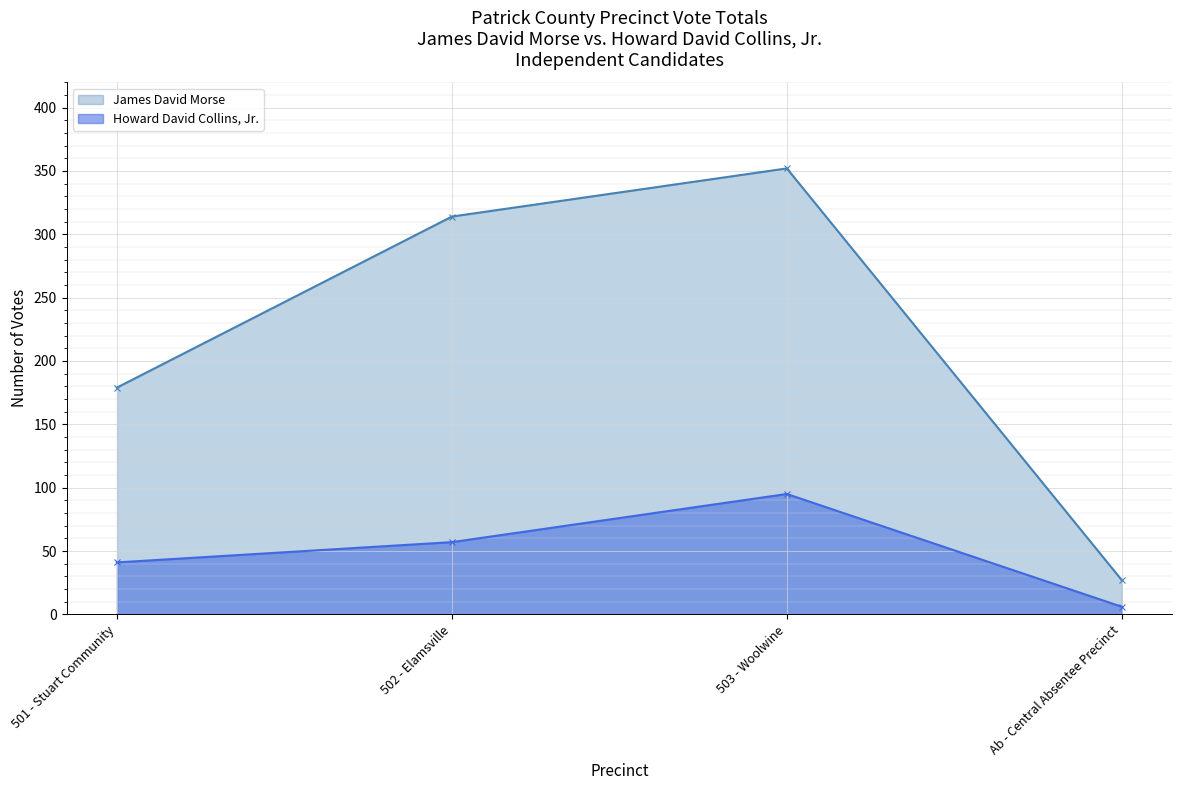

How many values in the James David Morse series exceed 314?

1